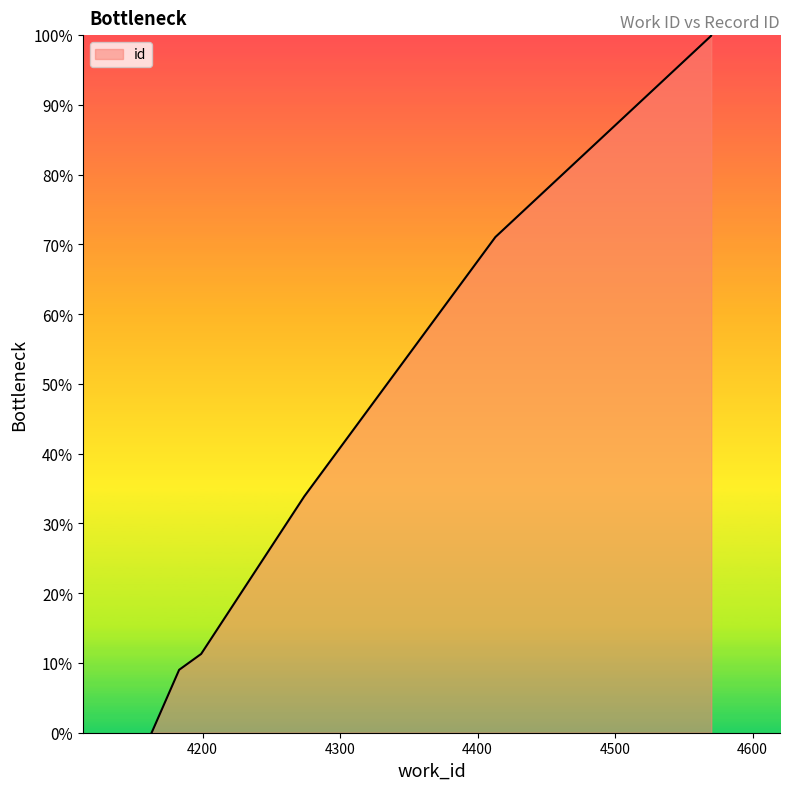

At which category does the chart reach its peak across all series?

4570